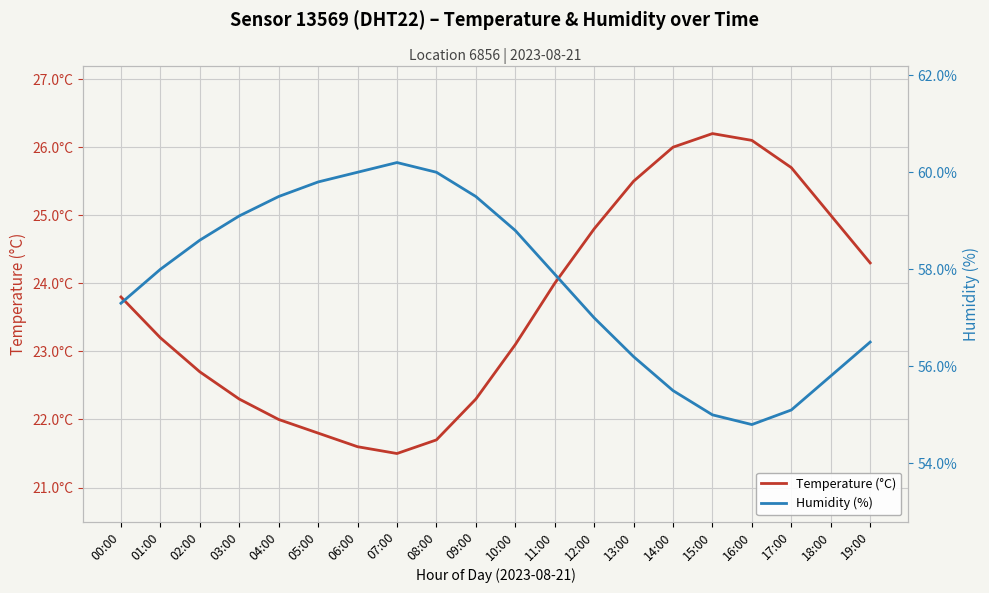

True or false: Temperature (°C) and Humidity (%) intersect in this chart.

False